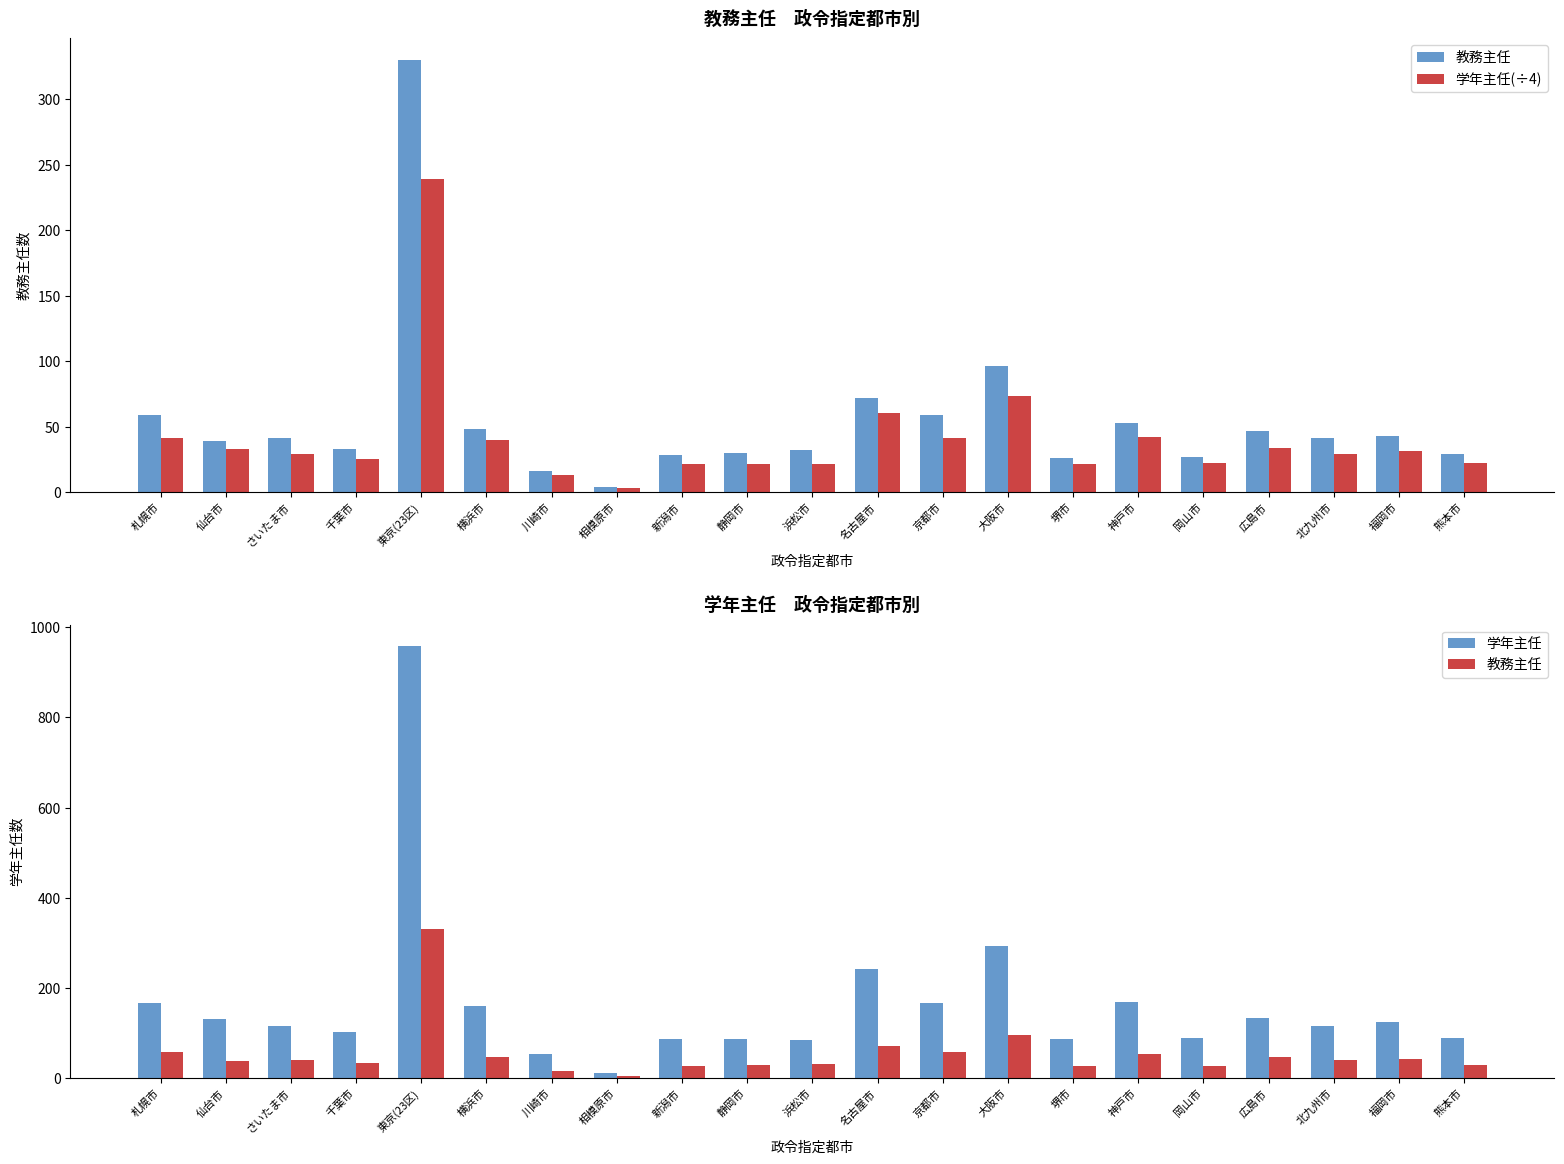

Is it true that 学年主任 equals 522.8 at 大阪市?

False